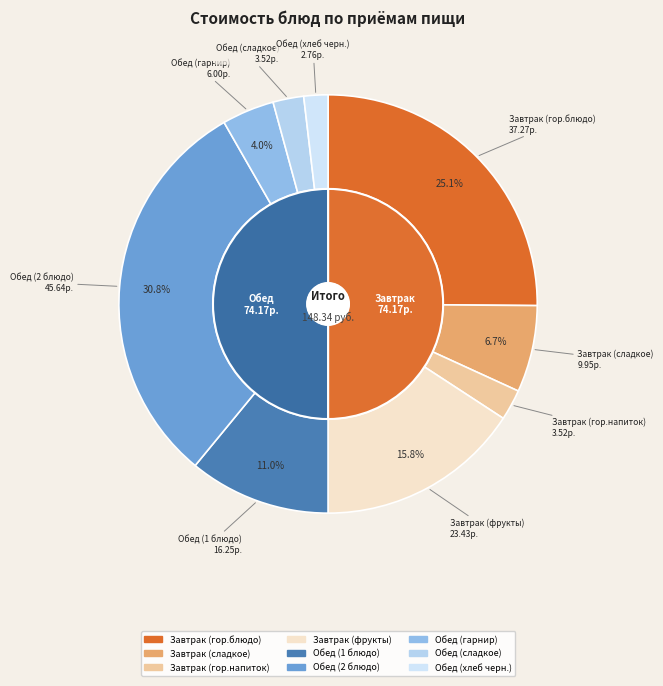

Which has a higher value, Завтрак (фрукты) or Обед (хлеб черн.)?

Завтрак (фрукты)